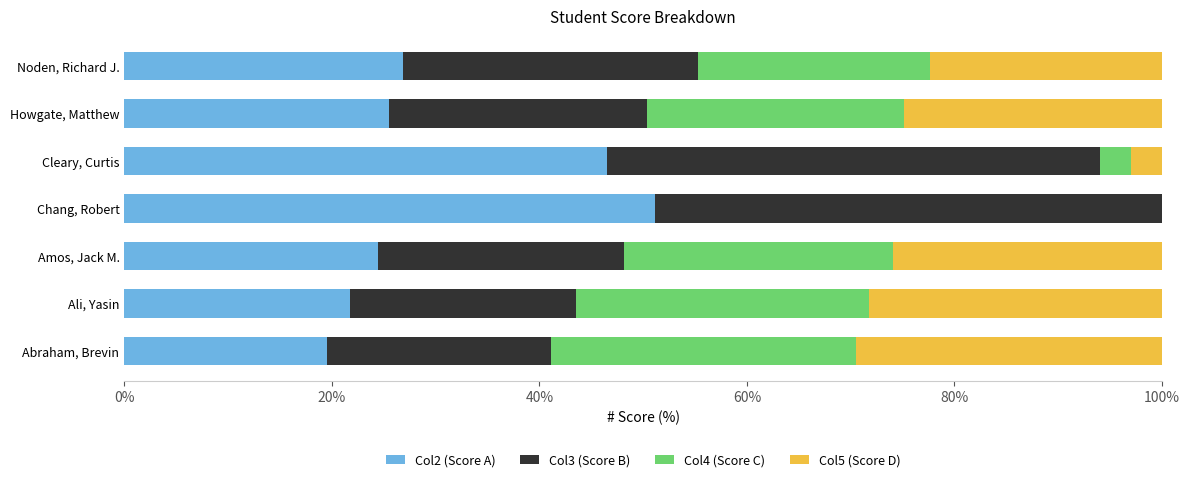

What is the total value across all series at Howgate, Matthew?

100.0